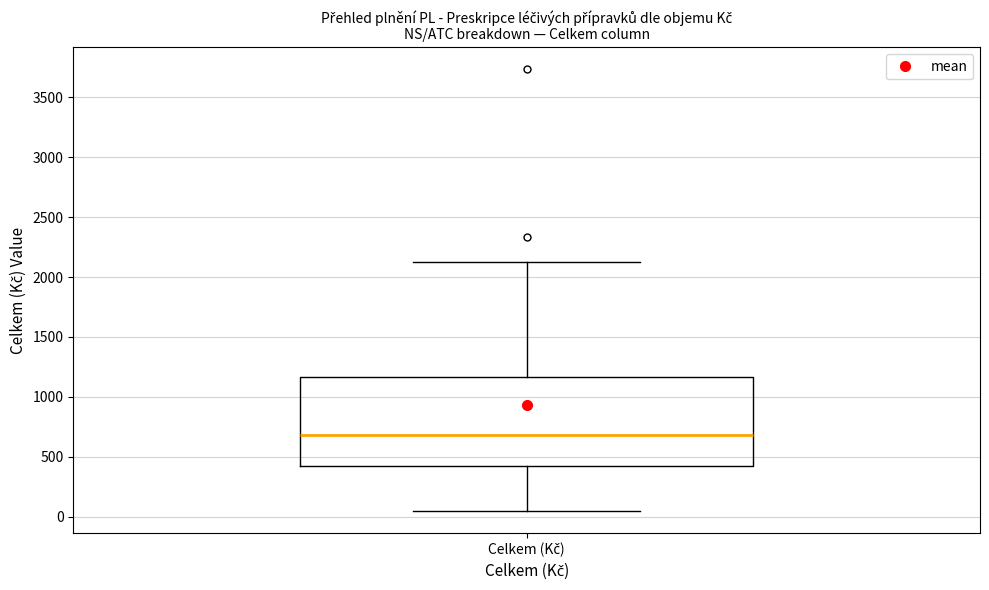

Where does the median line of the box for Celkem (Kč) sit on the y-axis? The values are not printed on the chart, so give them approximately, as read against the axis.

700